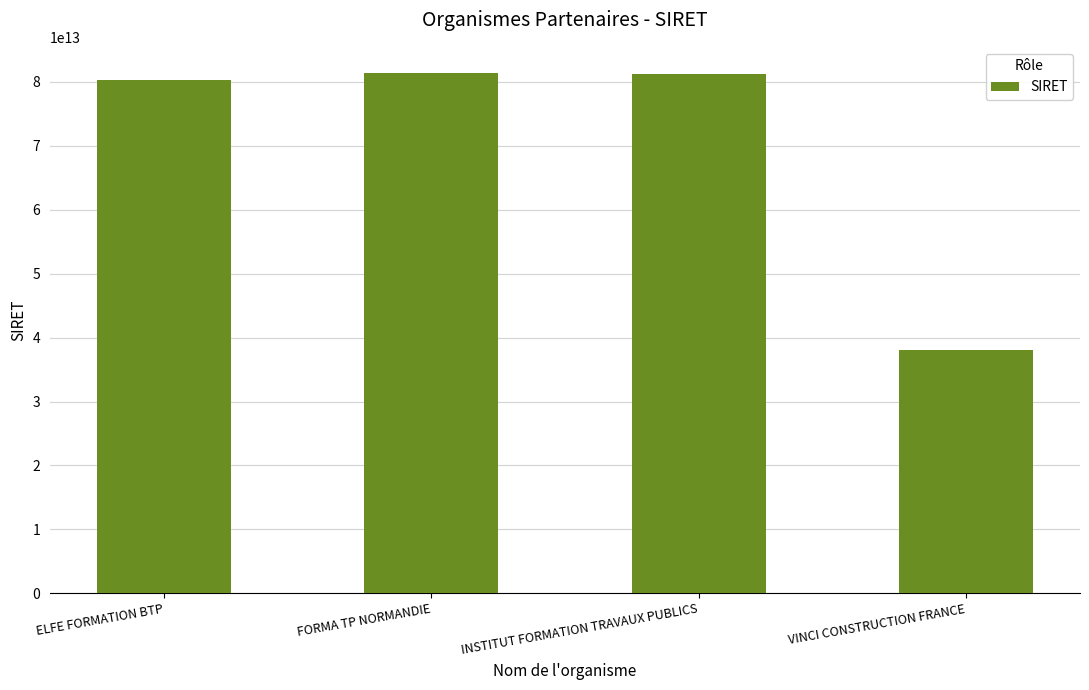

Count the number of categories in the chart.

4